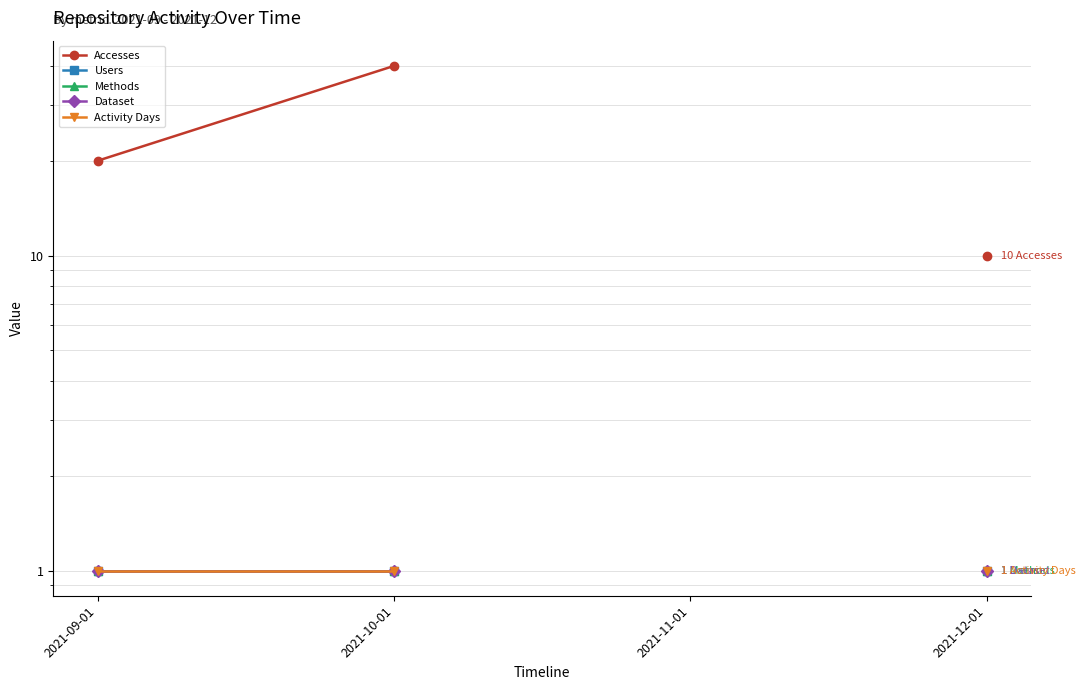

What is the spread (max minus min) of values at 2021-12-01?

9.0